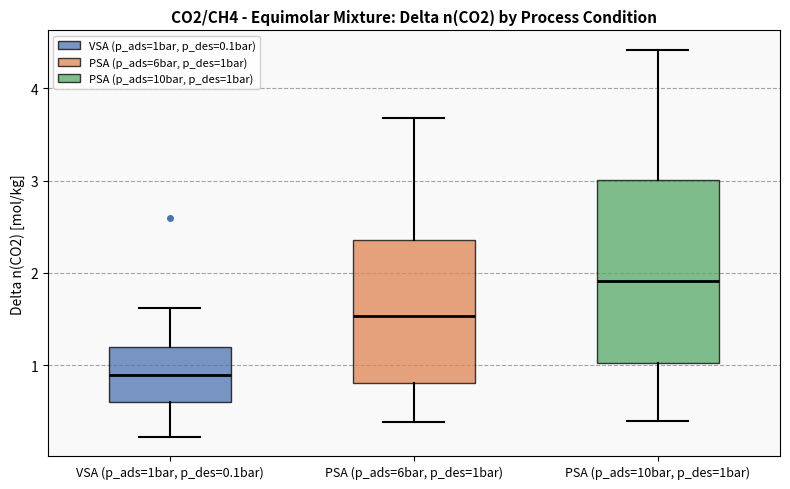

Which box's median line is the highest?

PSA (p_ads=10bar, p_des=1bar)